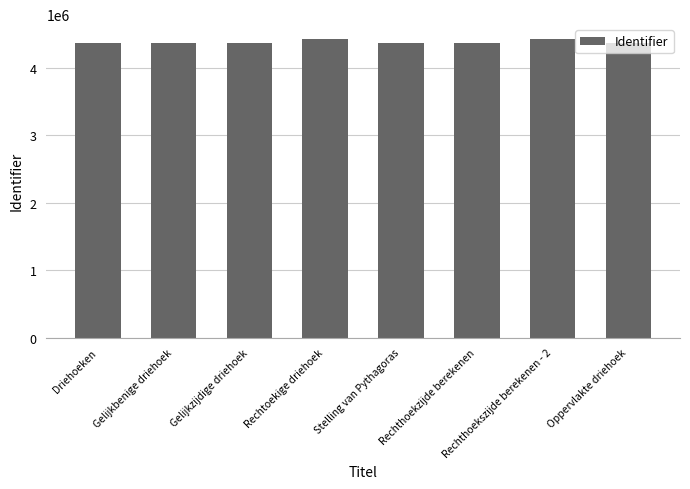

What is the greatest value displayed?

4425296